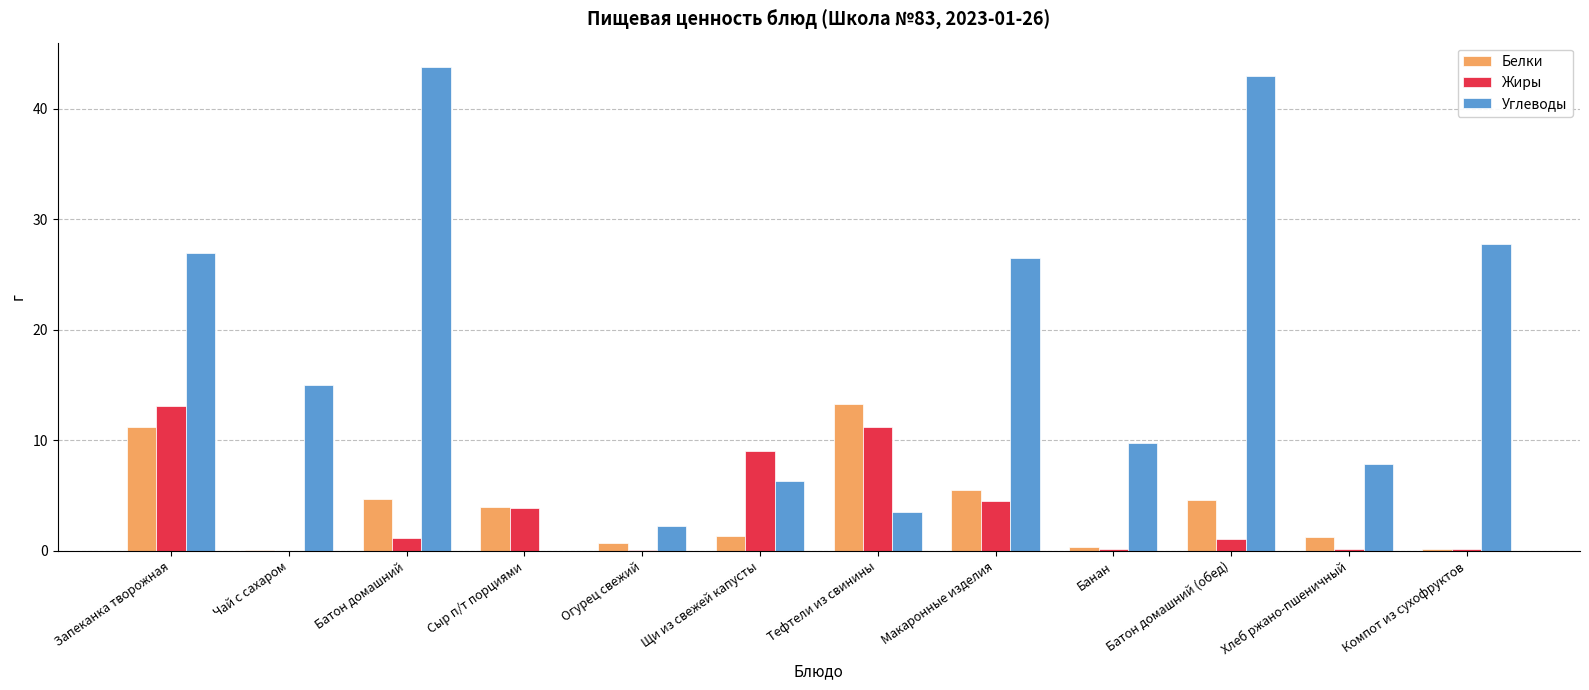

What is the sum of all Углеводы values?

212.9